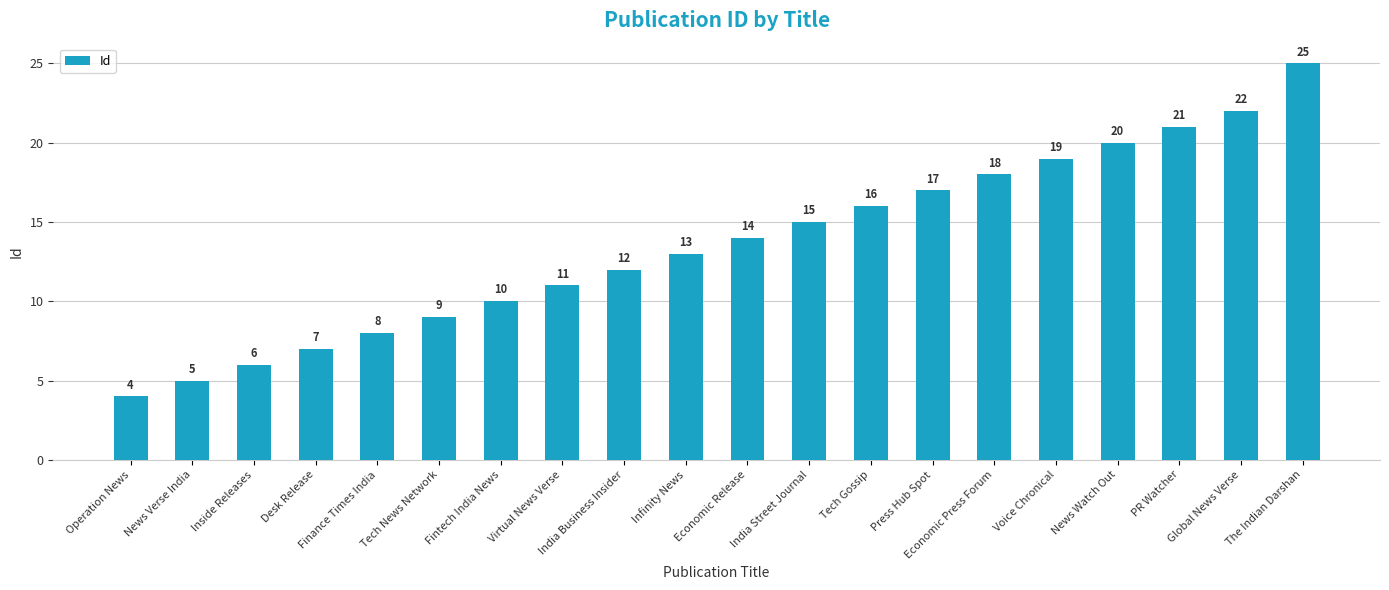

What is the label of the 20th bar from the left?

The Indian Darshan